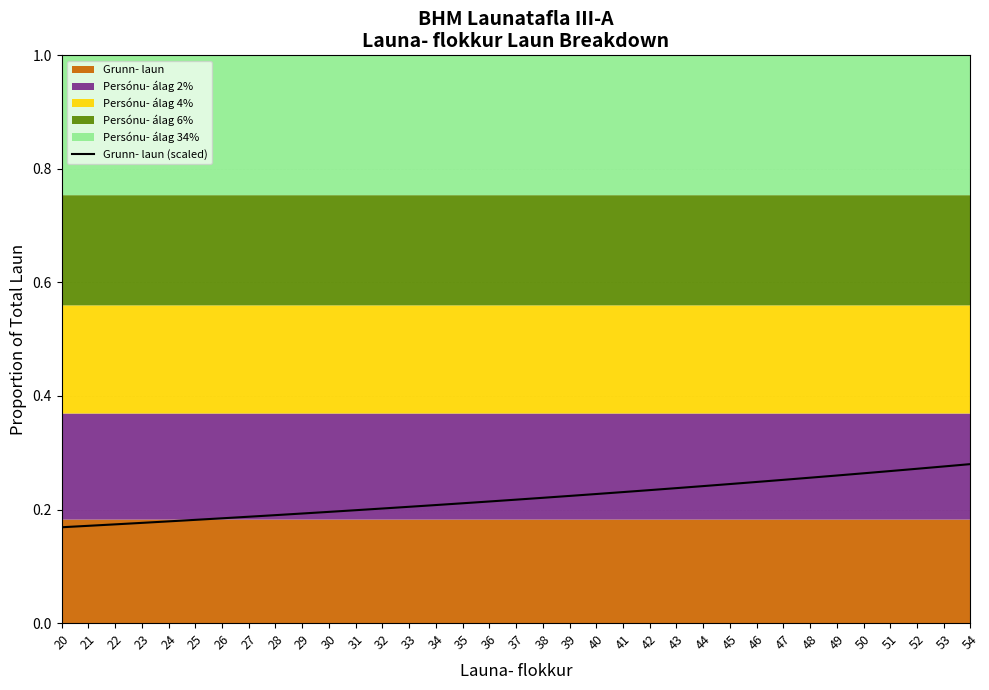

True or false: Grunn- laun (scaled) has a value of 0.2 at 33.

True